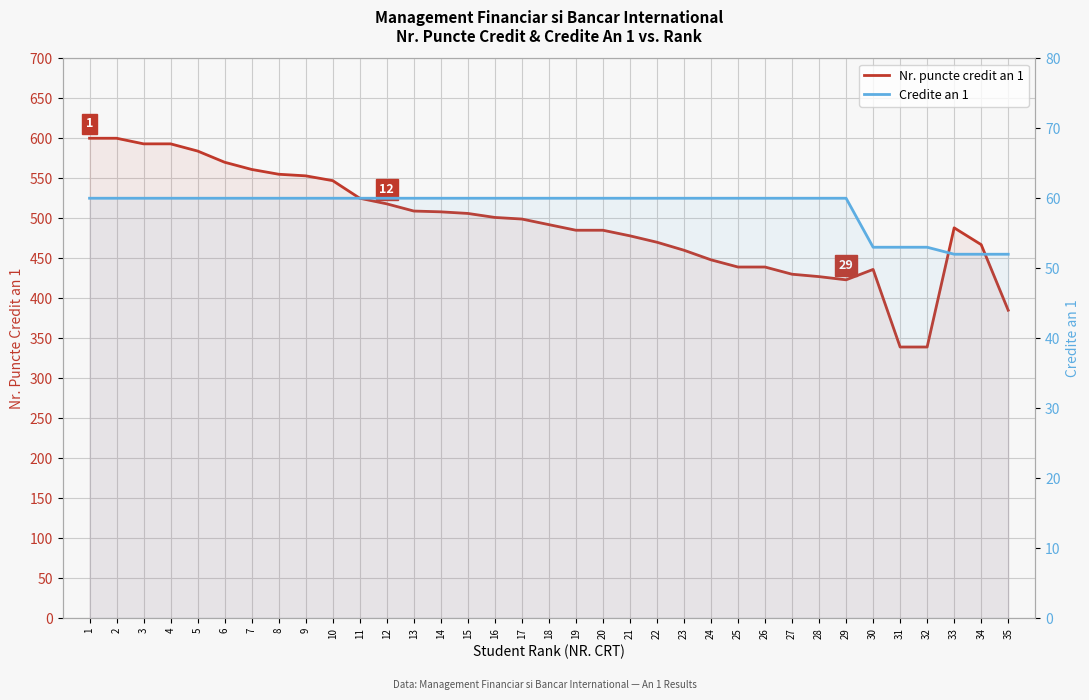

What is the minimum value for Nr. puncte credit an 1?

339